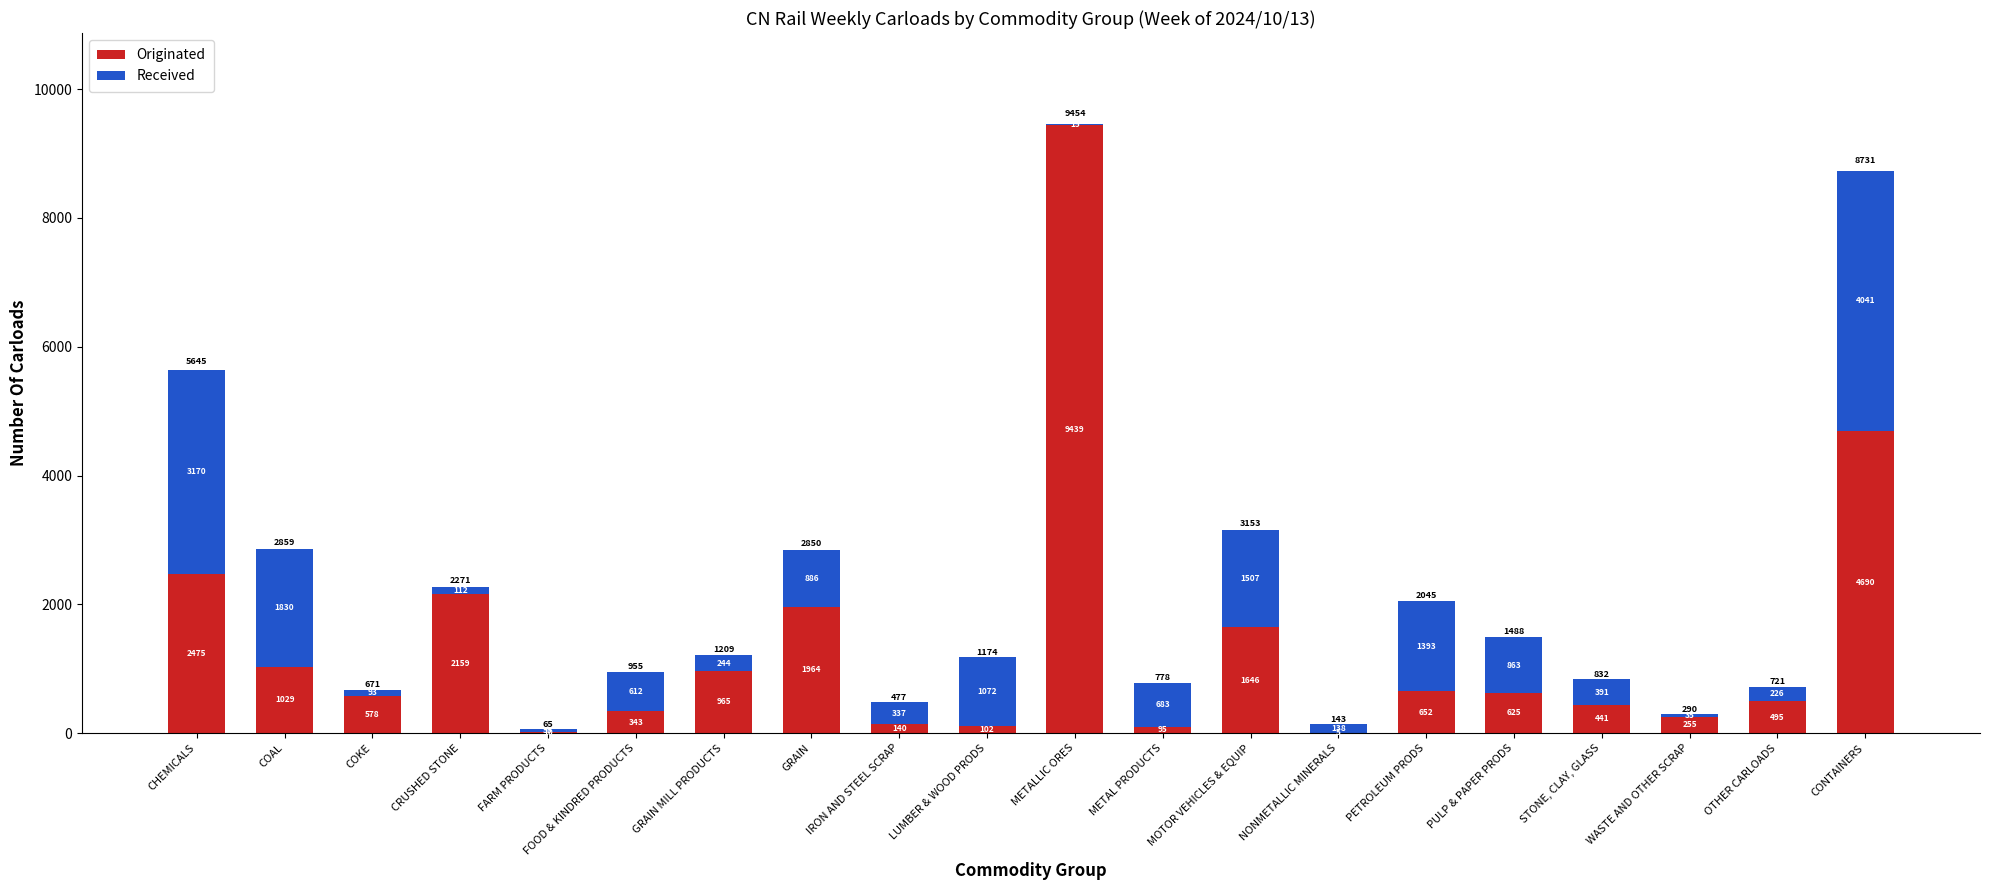

At which label does Originated reach its peak?

METALLIC ORES